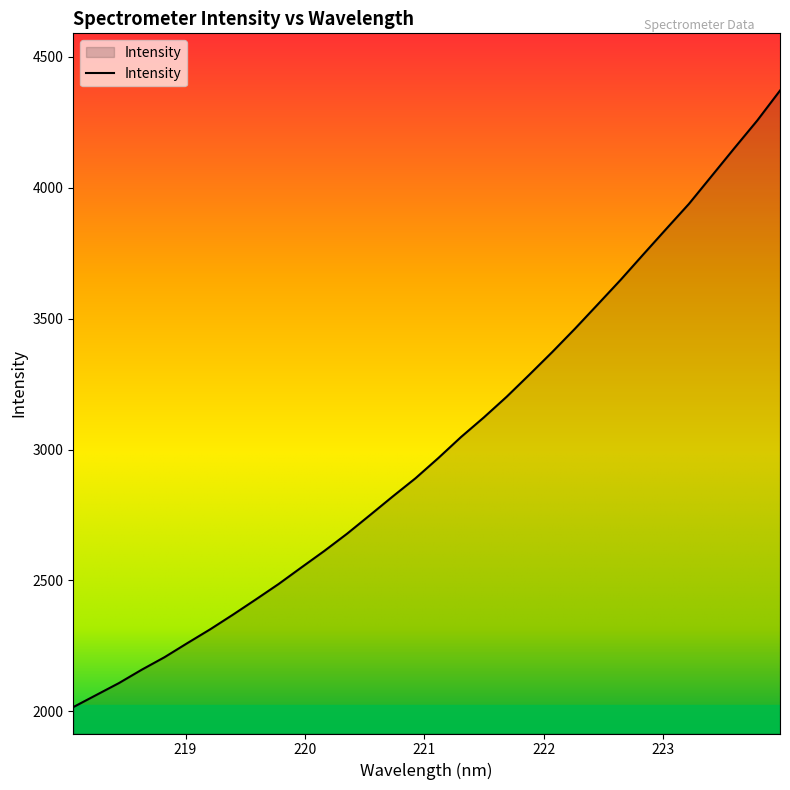

How many distinct data groups are displayed?

1